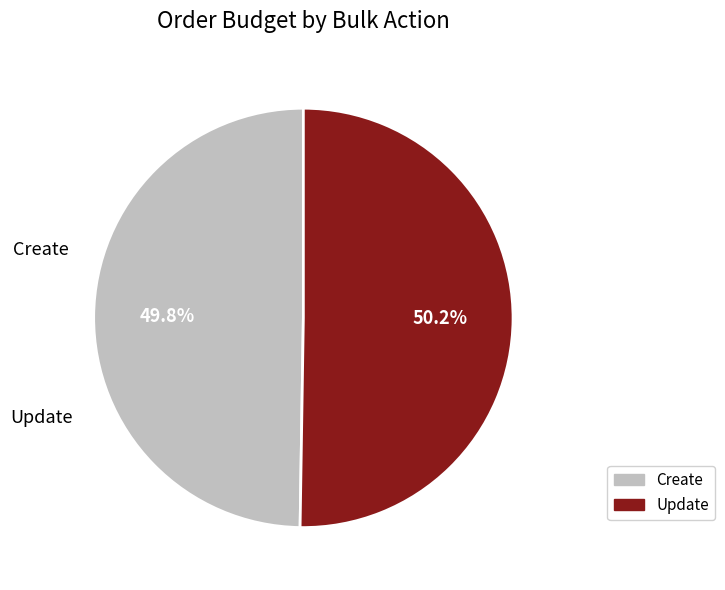

To the nearest percent, what percentage of the pie is Create?

50%